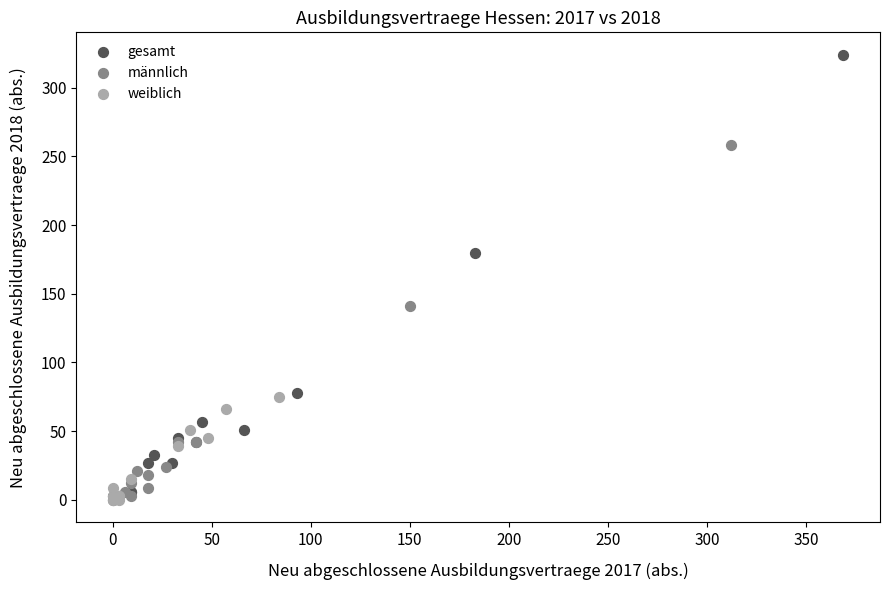

What are all the series names shown in the legend?

gesamt, männlich, weiblich